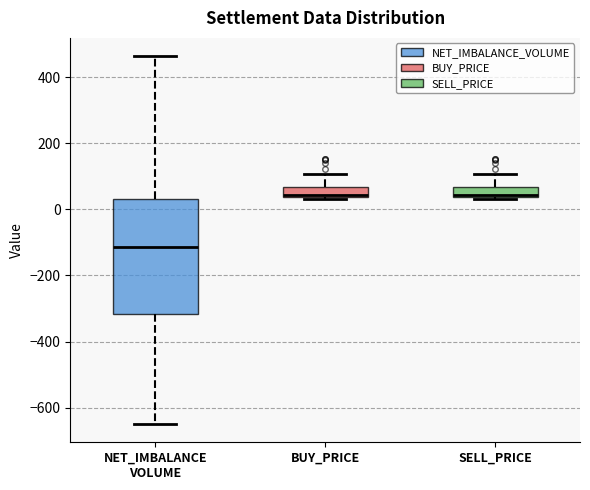

Comparing the boxes themselves (not the whiskers), which one is the tallest?

NET_IMBALANCE VOLUME